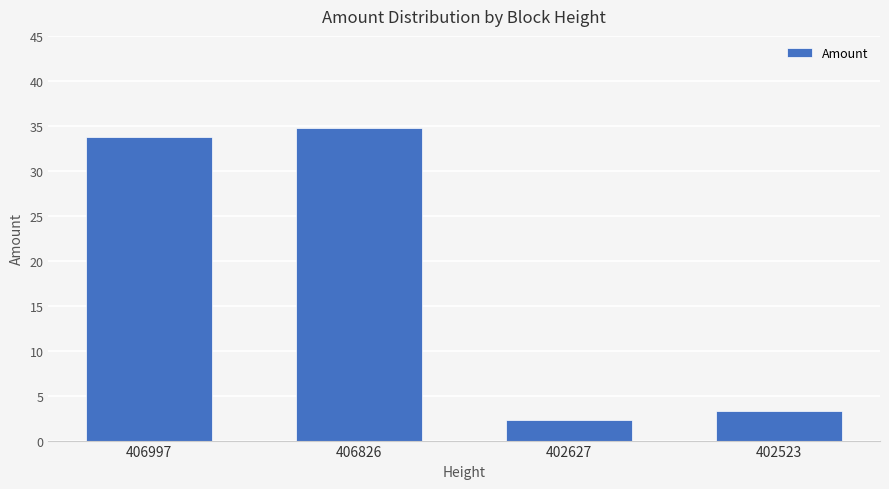

The chart shows a value of 3.3 at 402523. True or false?

True